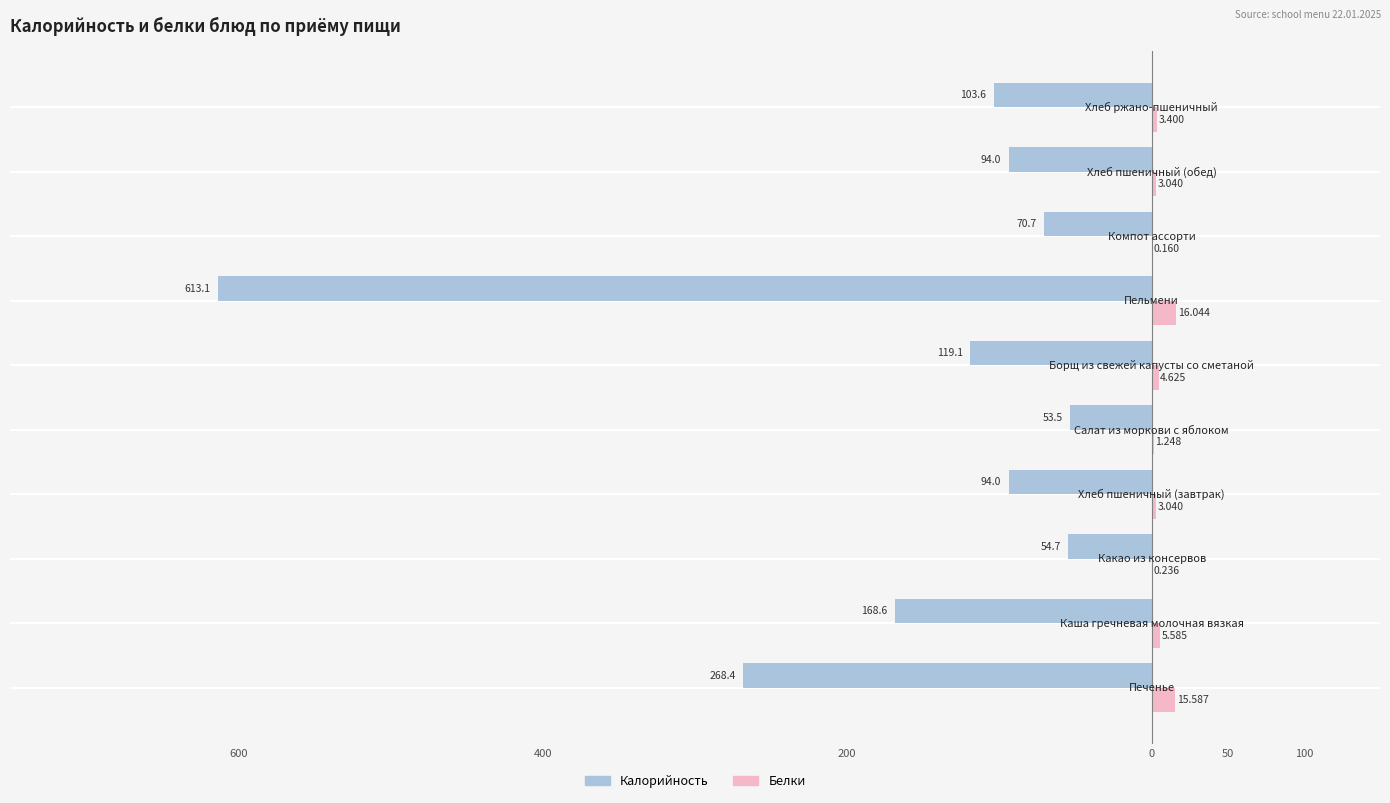

What is the value of the Белки (Female) bar at the 10th from the left?

3.4